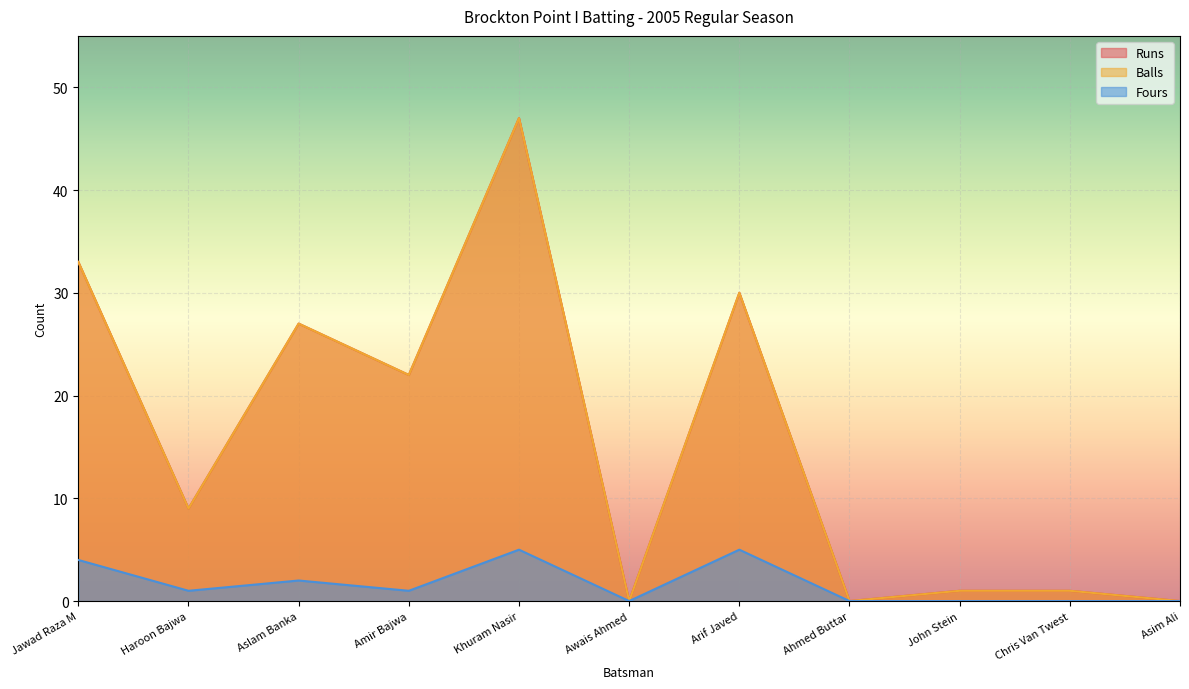

At Haroon Bajwa, list the series in order from smallest to largest.

Fours, Runs, Balls